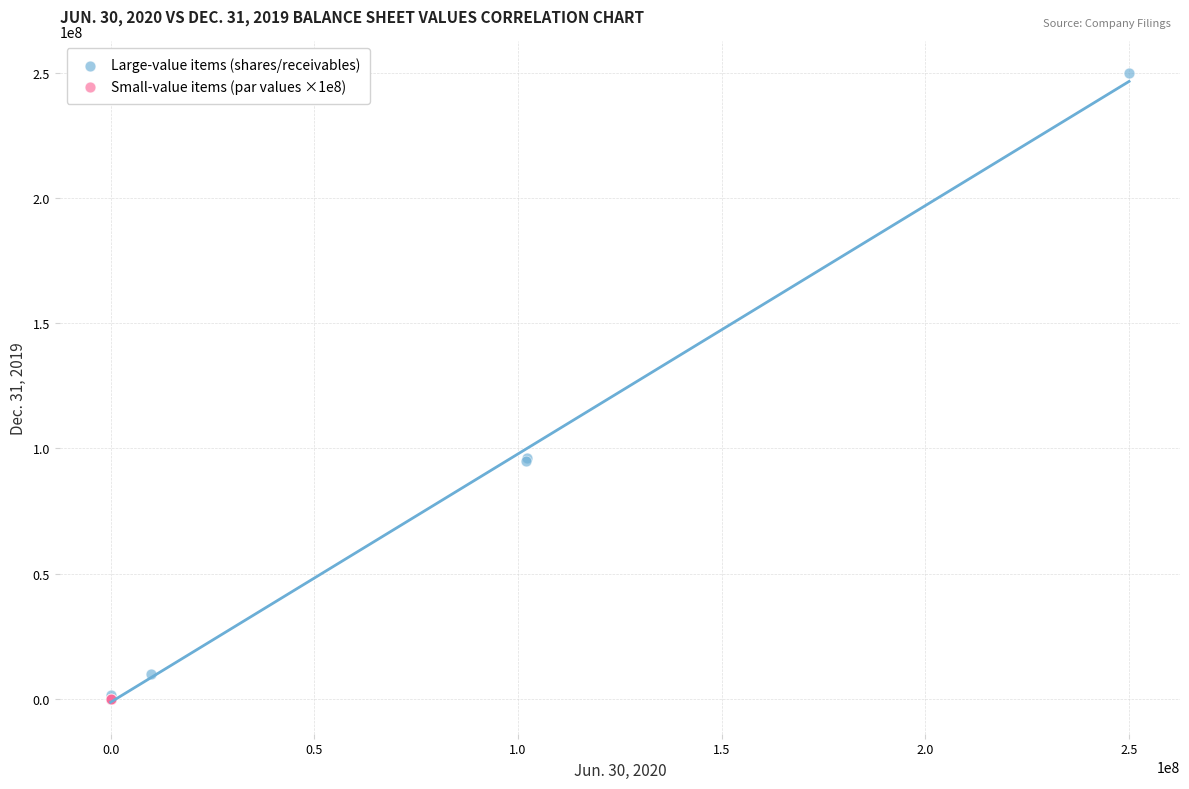

What are all the series names shown in the legend?

Large-value items (shares/receivables), Small-value items (par values ×1e8)